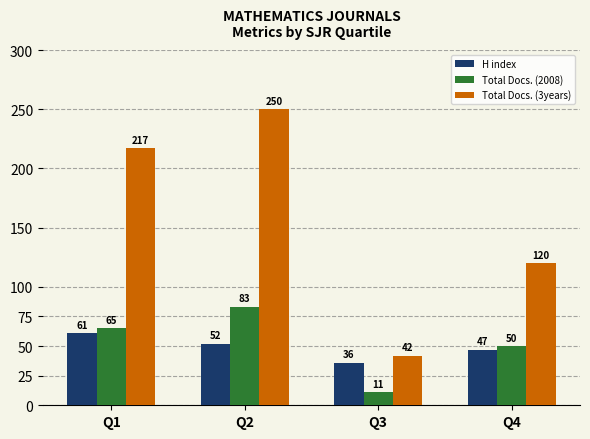

What value does the Total Docs. (2008) series have at Q3?

11